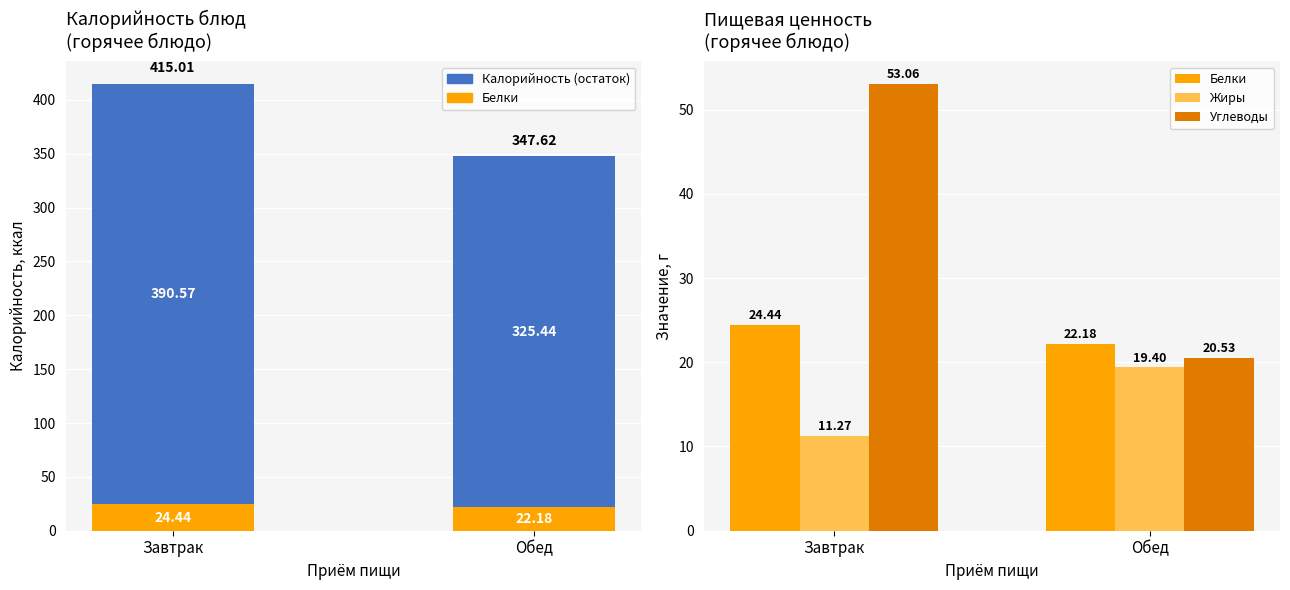

At which label does Калорийность (остаток) reach its minimum?

Обед